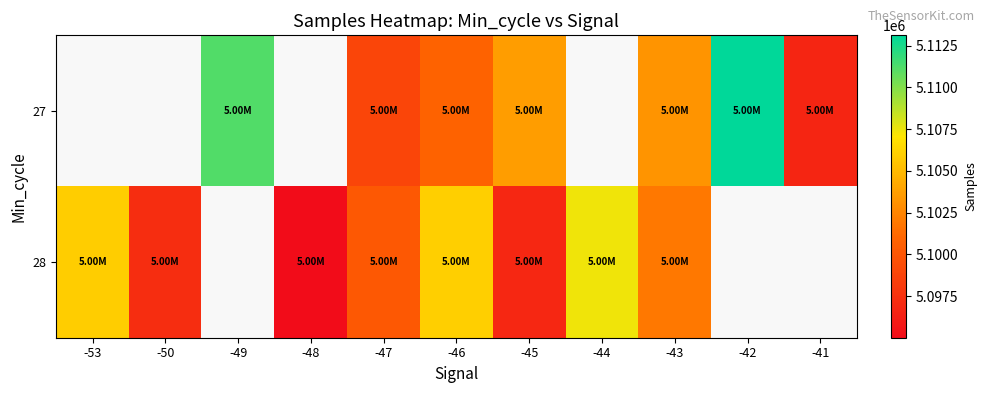

Count the number of categories in the chart.

11